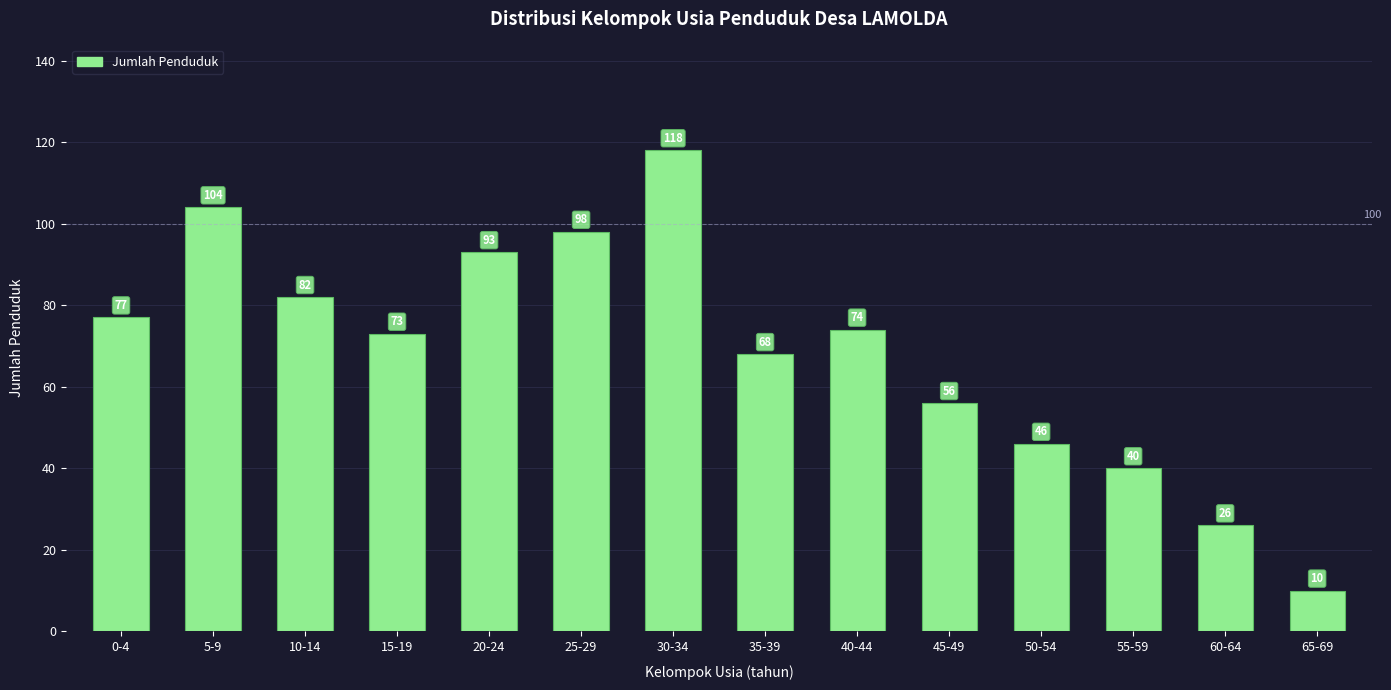

What is the difference between the maximum and minimum values?

108